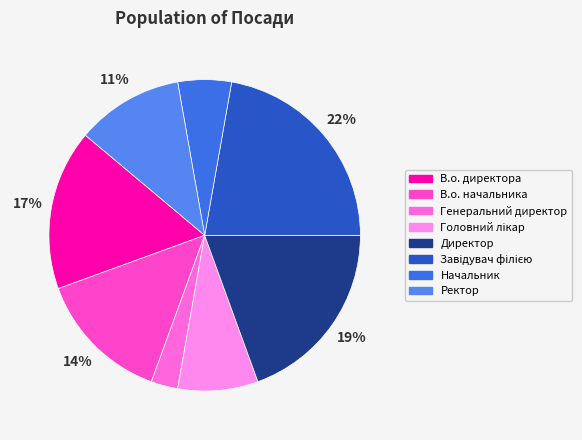

To the nearest percent, what portion does Генеральний директор represent?

3%